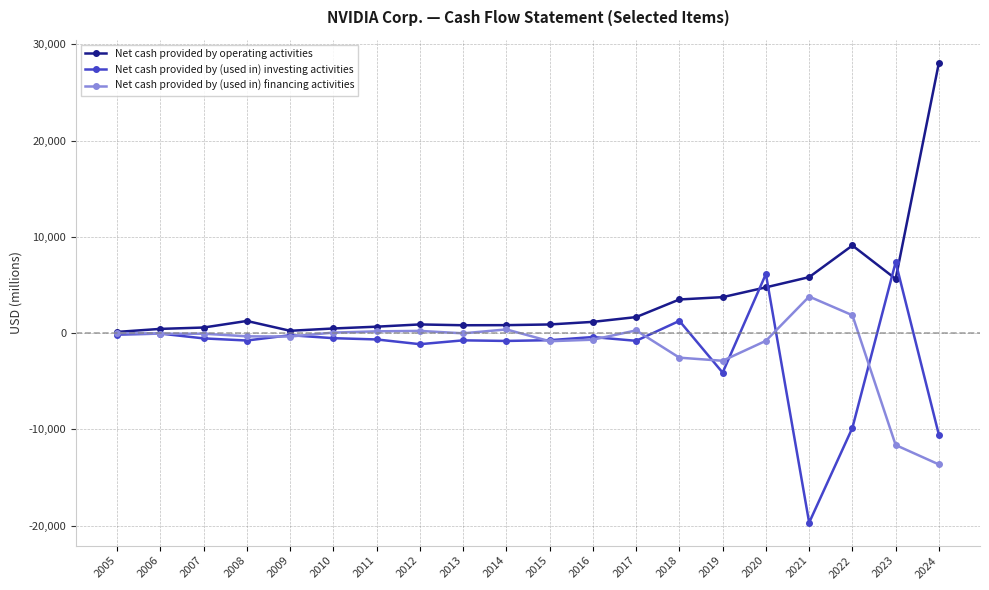

What is the total value across all series at 2007?

-8